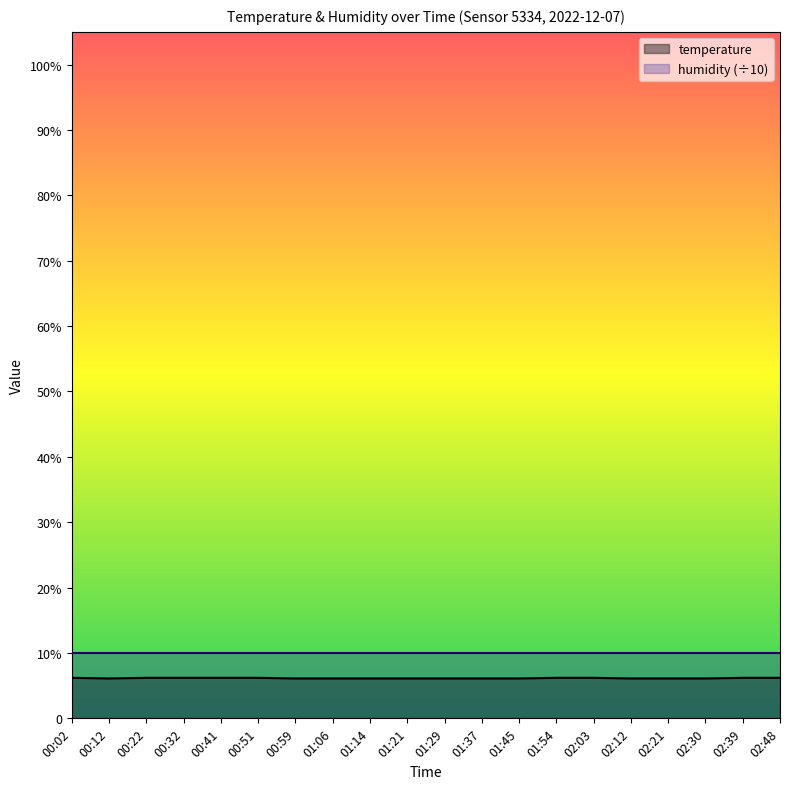

How many series are shown in this chart?

2